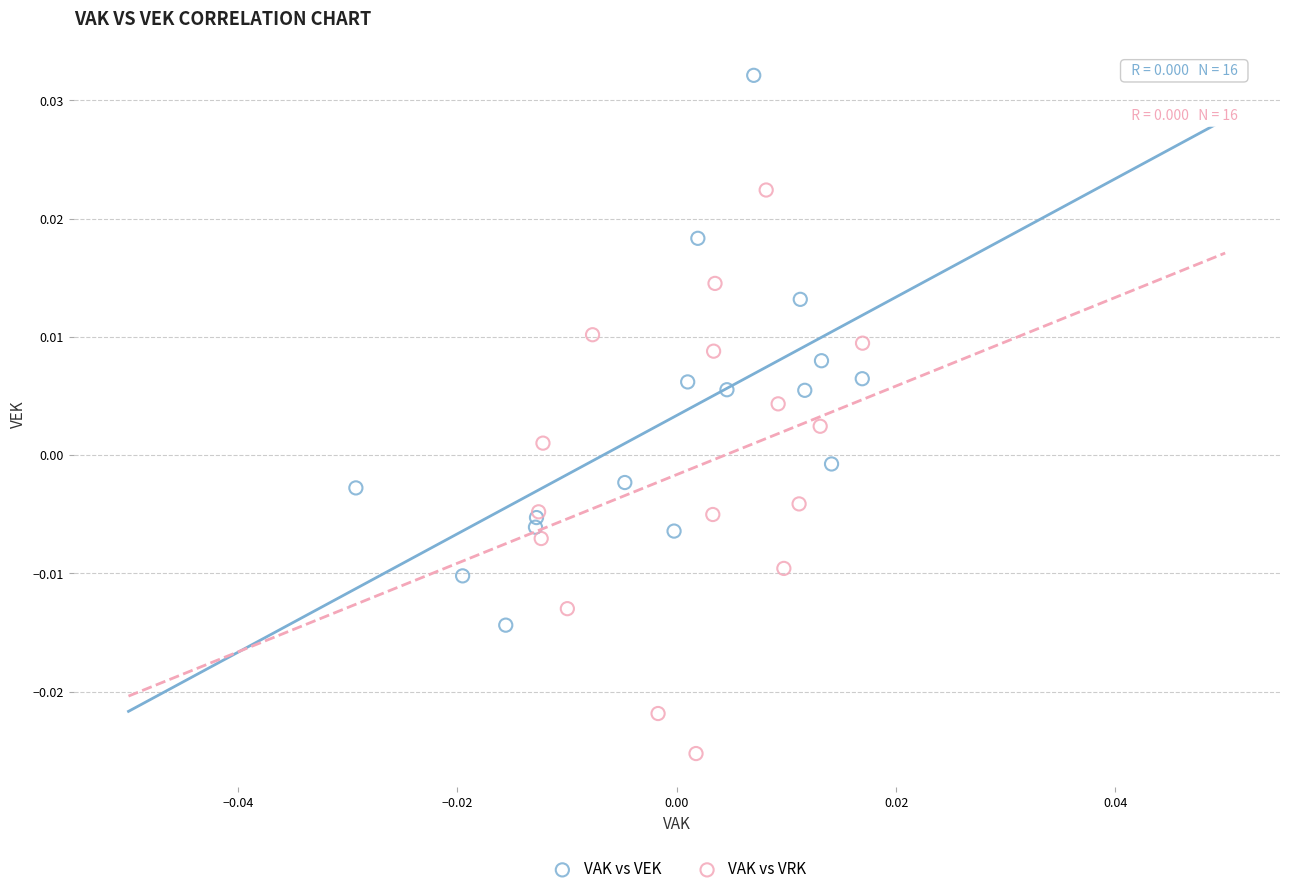

Which series has the largest Y range (max minus min)?

VAK vs VRK